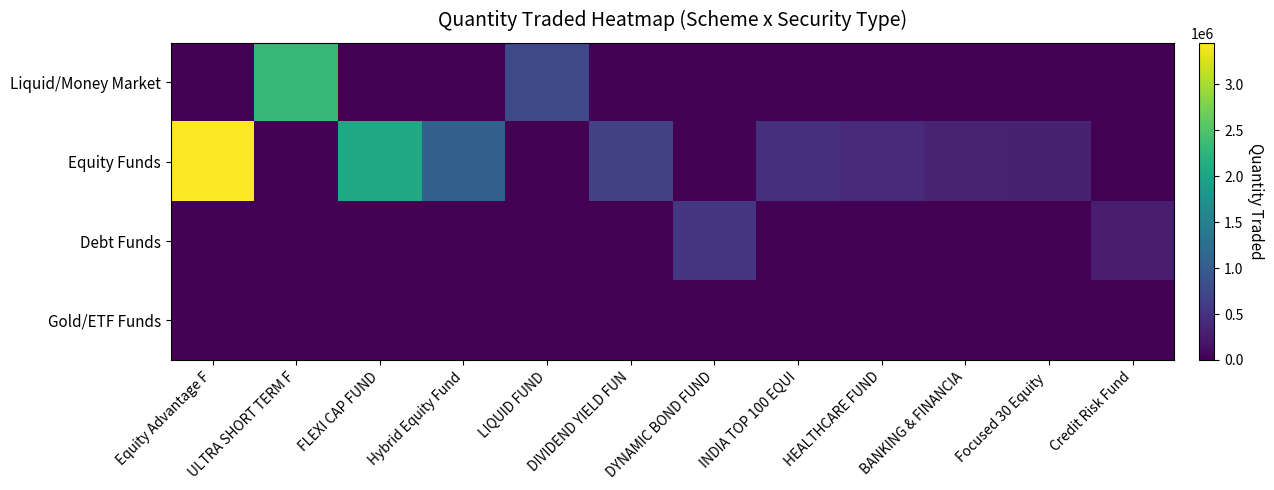

List the series in order of their peak value, lowest first.

Gold/ETF Funds, Debt Funds, Liquid/Money Market, Equity Funds